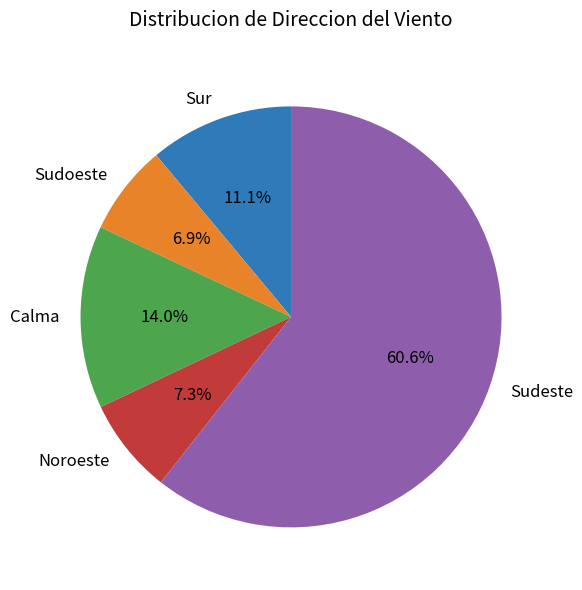

What is the largest slice in the pie chart?

Sudeste